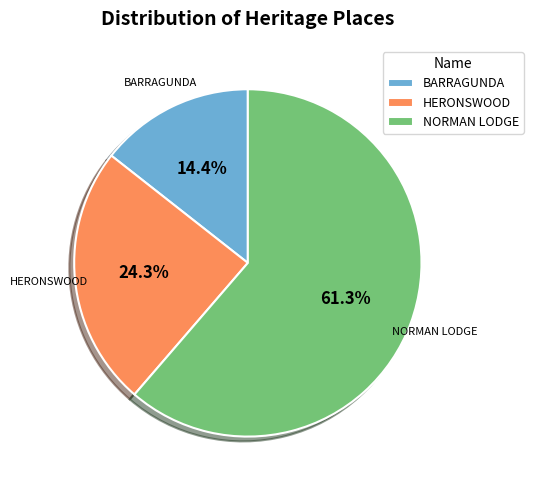

To the nearest percent, what is the combined percentage of NORMAN LODGE and HERONSWOOD?

86%